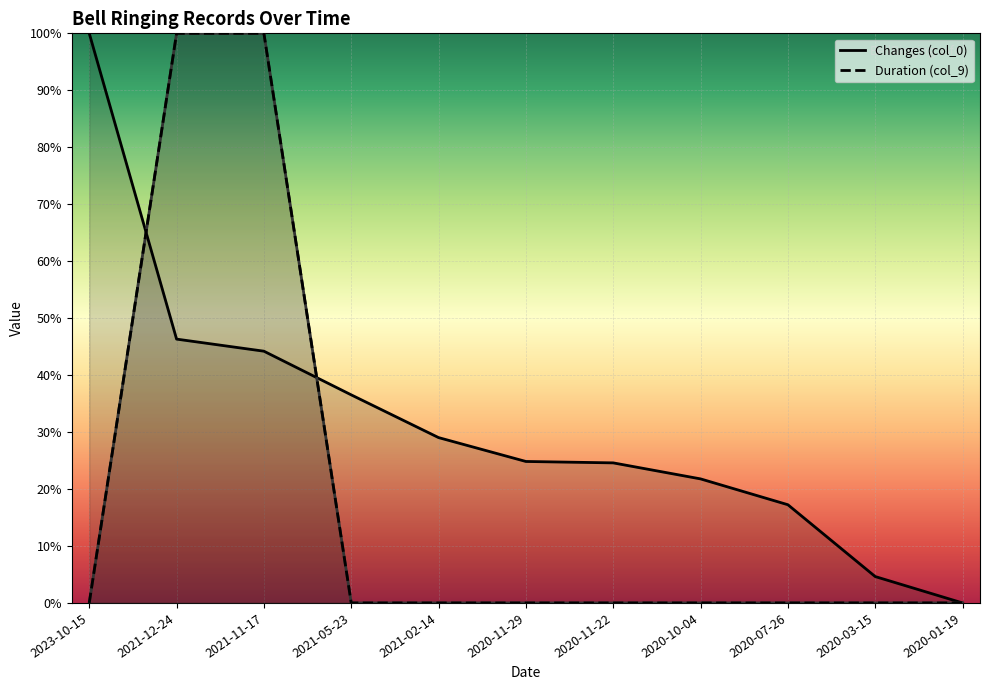

List the labels in order of Changes (col_0) value, largest first.

2023-10-15, 2021-12-24, 2021-11-17, 2021-05-23, 2021-02-14, 2020-11-29, 2020-11-22, 2020-10-04, 2020-07-26, 2020-03-15, 2020-01-19